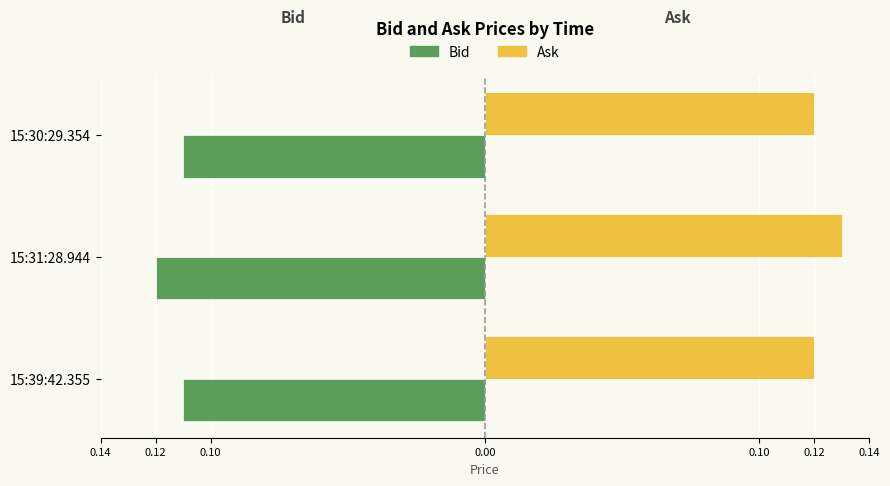

What are all the series names shown in the legend?

Bid, Ask